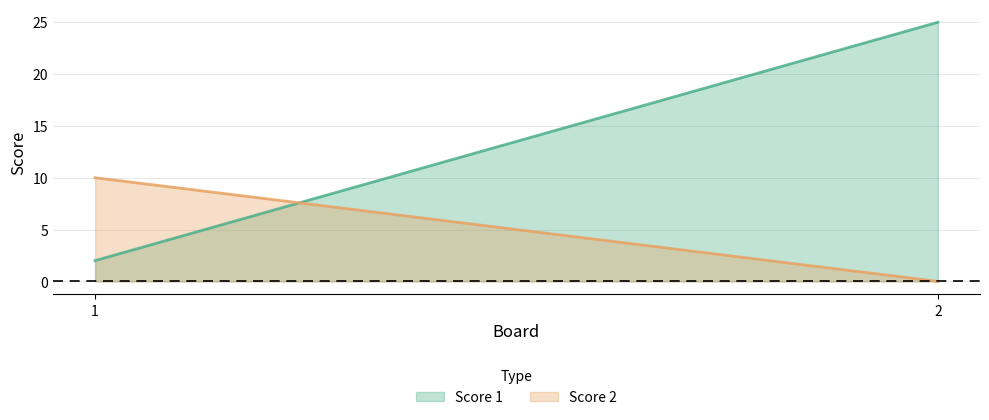

Which series has the largest range (max minus min)?

Score 1